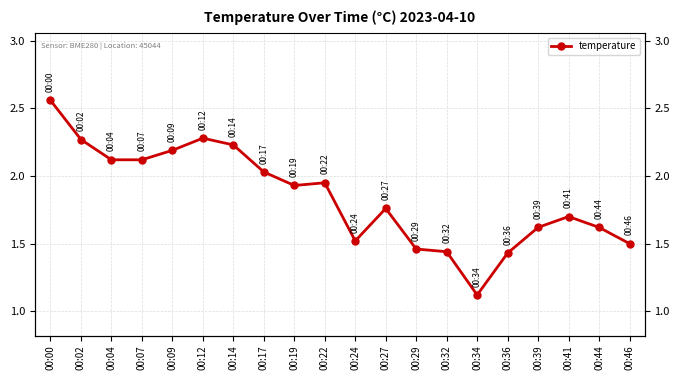

Reading left to right, extract all data points from this chart.

2.6	2.3	2.1	2.1	2.2	2.3	2.2	2.0	1.9	1.9	1.5	1.8	1.5	1.4	1.1	1.4	1.6	1.7	1.6	1.5